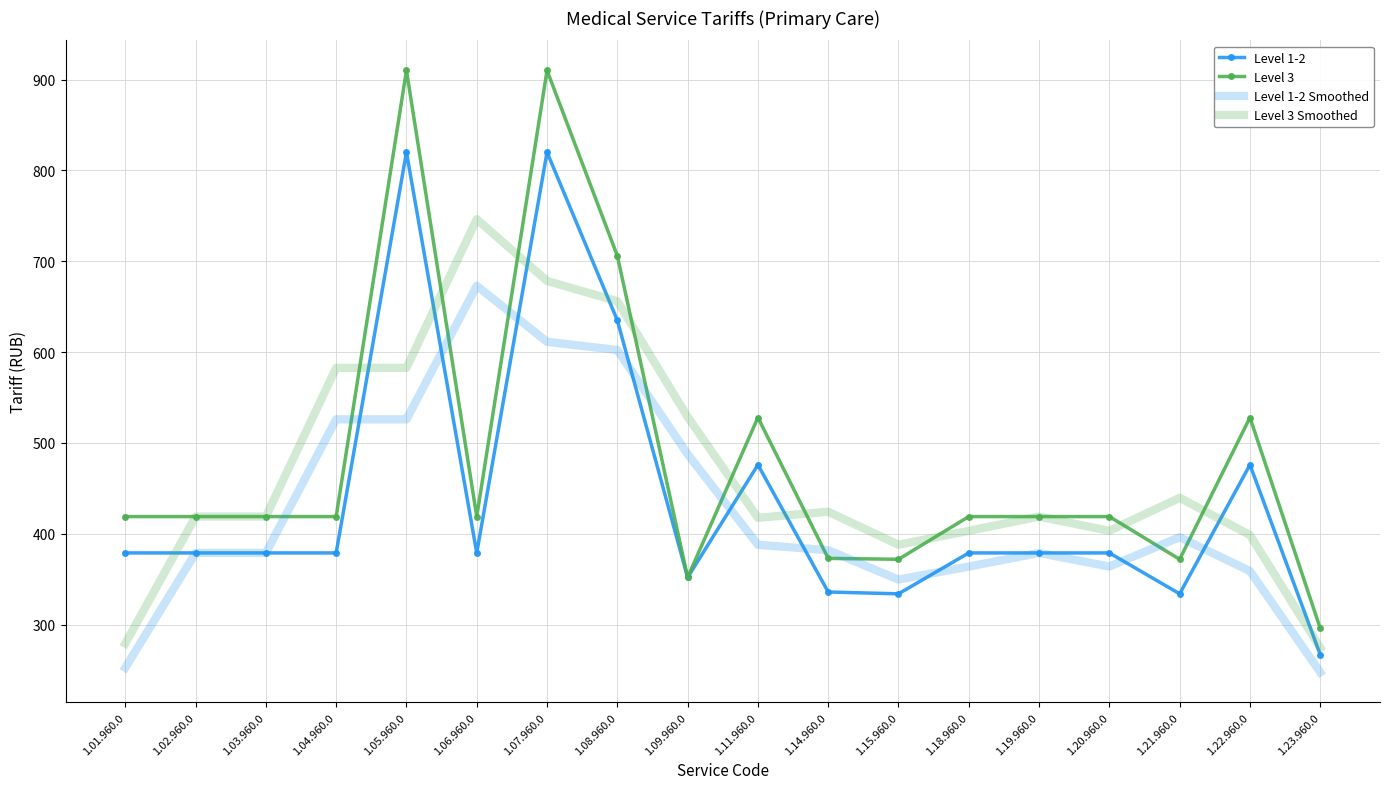

Which series changed the most between 1.21.960.0 and 1.22.960.0?

Level 3